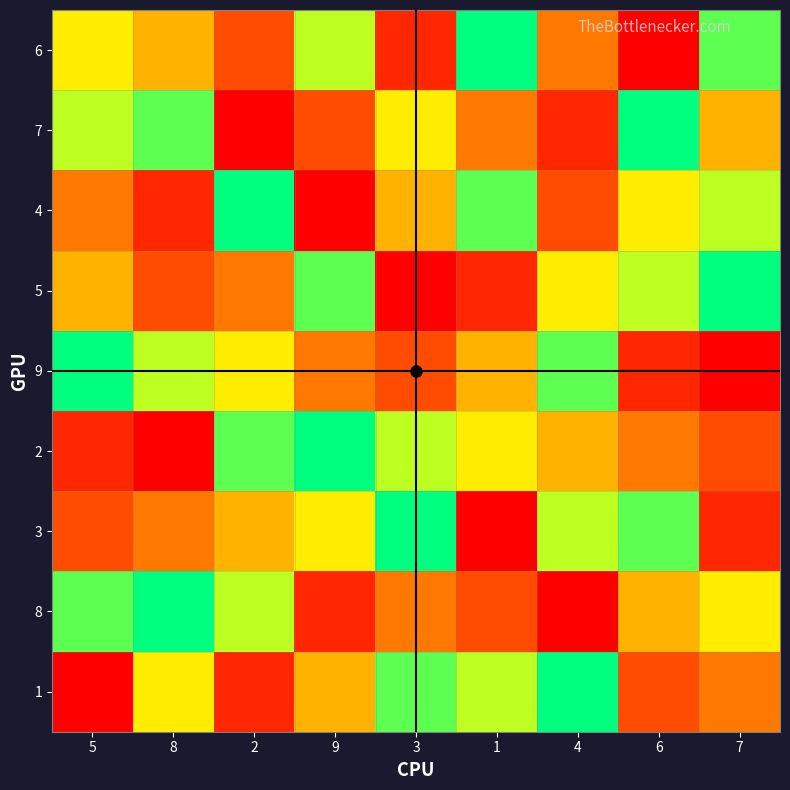

Reading left to right, list all the values displayed in this chart.

6: 5=6	8=5	2=3	9=7	3=2	1=9	4=4	6=1	7=8
7: 5=7	8=8	2=1	9=3	3=6	1=4	4=2	6=9	7=5
4: 5=4	8=2	2=9	9=1	3=5	1=8	4=3	6=6	7=7
5: 5=5	8=3	2=4	9=8	3=1	1=2	4=6	6=7	7=9
9: 5=9	8=7	2=6	9=4	3=3	1=5	4=8	6=2	7=1
2: 5=2	8=1	2=8	9=9	3=7	1=6	4=5	6=4	7=3
3: 5=3	8=4	2=5	9=6	3=9	1=1	4=7	6=8	7=2
8: 5=8	8=9	2=7	9=2	3=4	1=3	4=1	6=5	7=6
1: 5=1	8=6	2=2	9=5	3=8	1=7	4=9	6=3	7=4